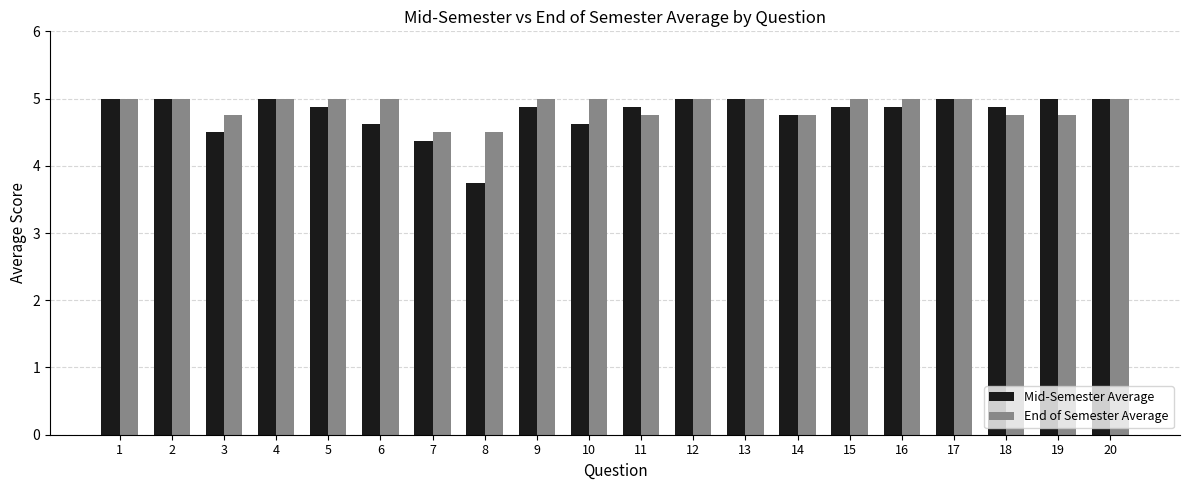

Which series has the widest spread of values?

Mid-Semester Average